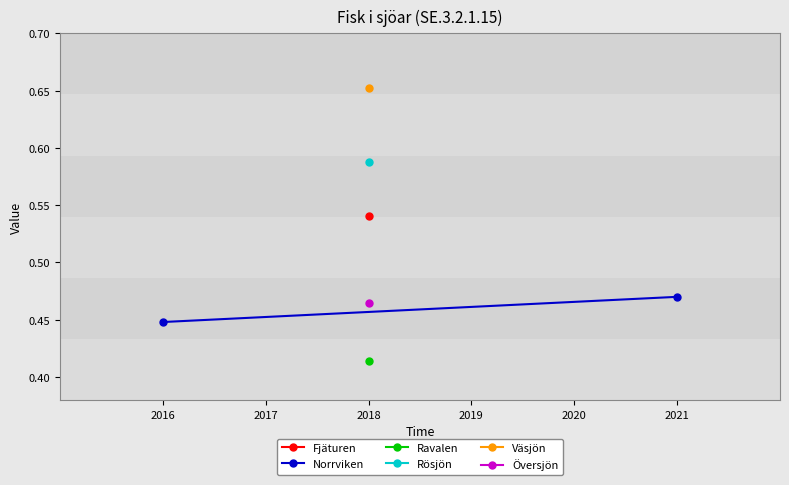

Is it true that the value at 2016 is 0.4?

True